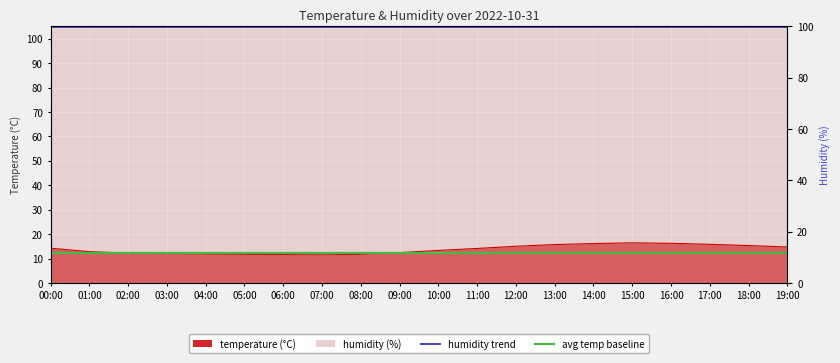

Approximately how many times larger is the value at 05:00 compared to 15:00?

0.7